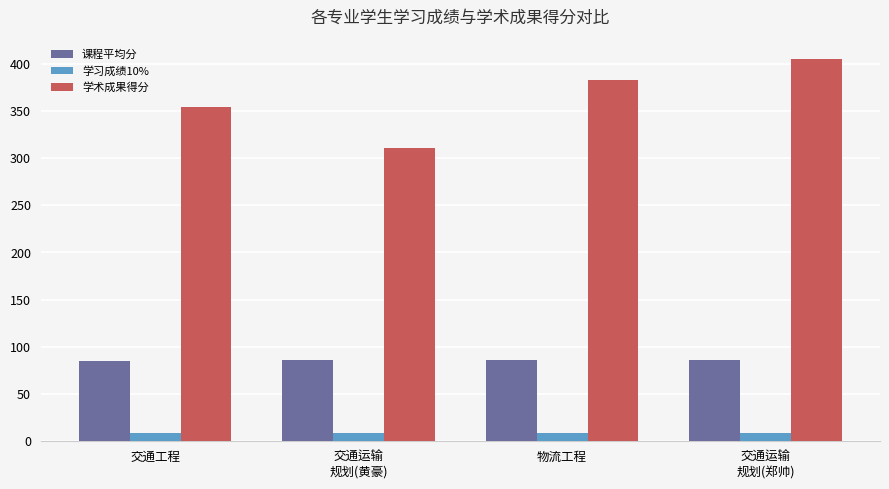

How many distinct data groups are displayed?

3